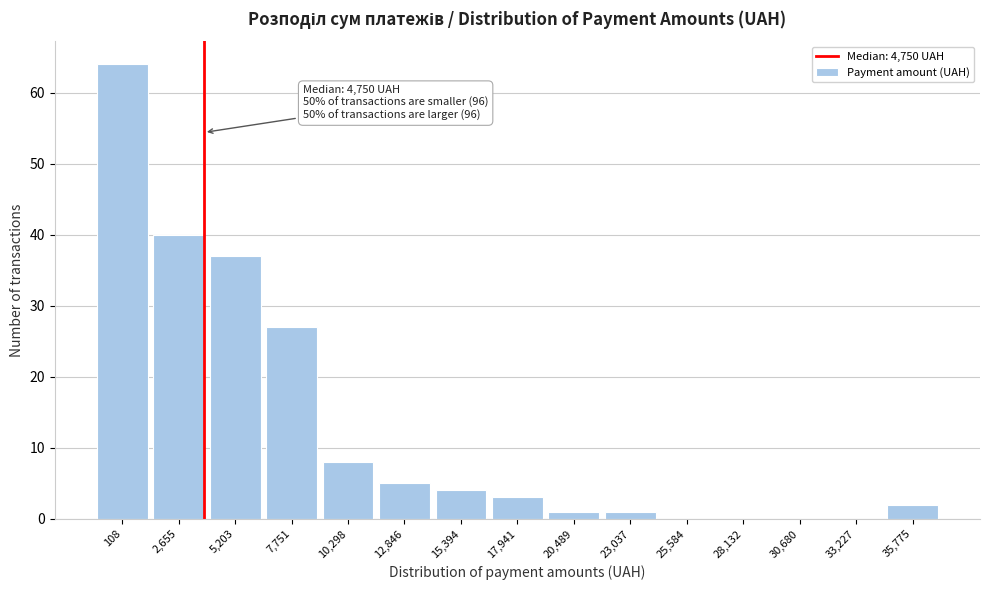

Reading right to left, extract all data points from this chart.

35,775=2	33,227=0	30,680=0	28,132=0	25,584=0	23,037=1	20,489=1	17,941=3	15,394=4	12,846=5	10,298=8	7,751=27	5,203=37	2,655=40	108=64